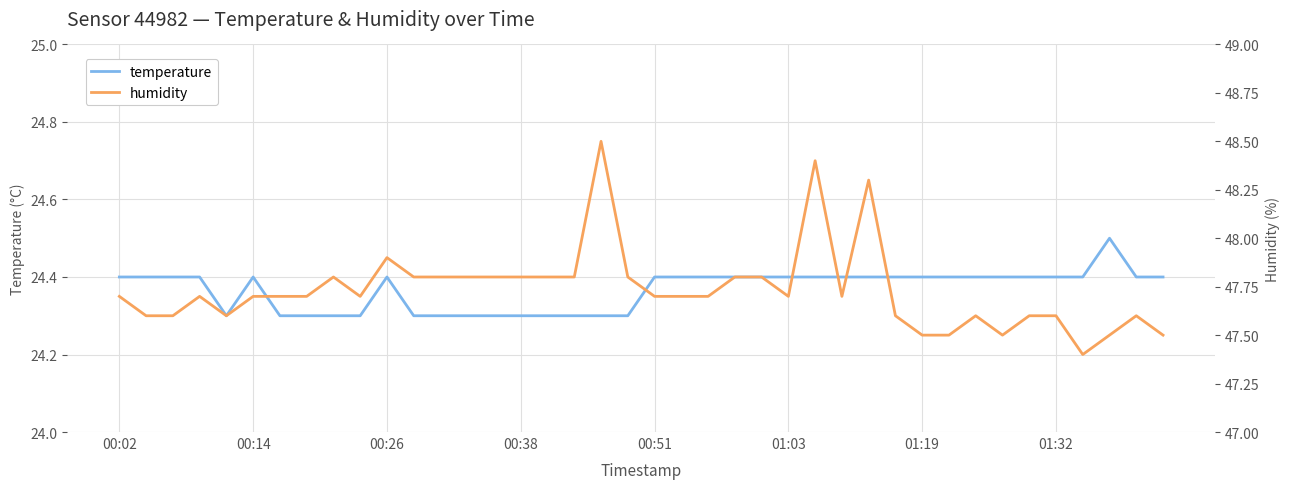

At which category is the sum across all series the highest?

18